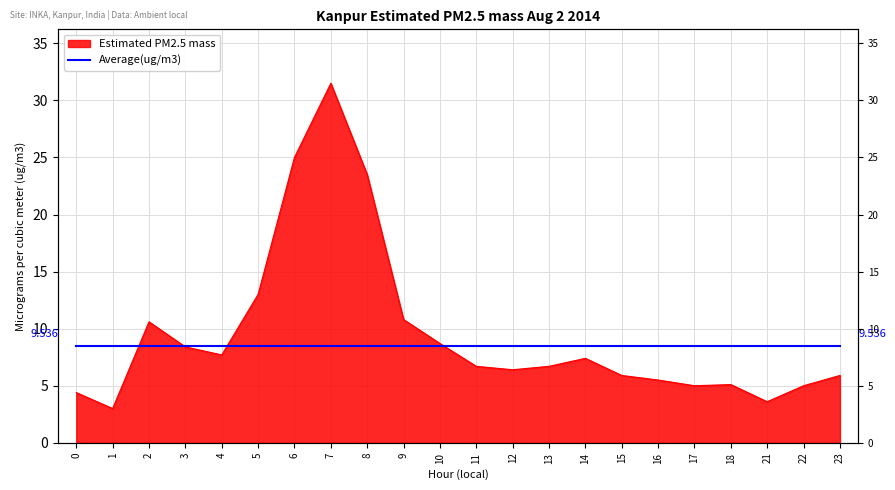

What is the sum of the values at 13 and 1?

9.7